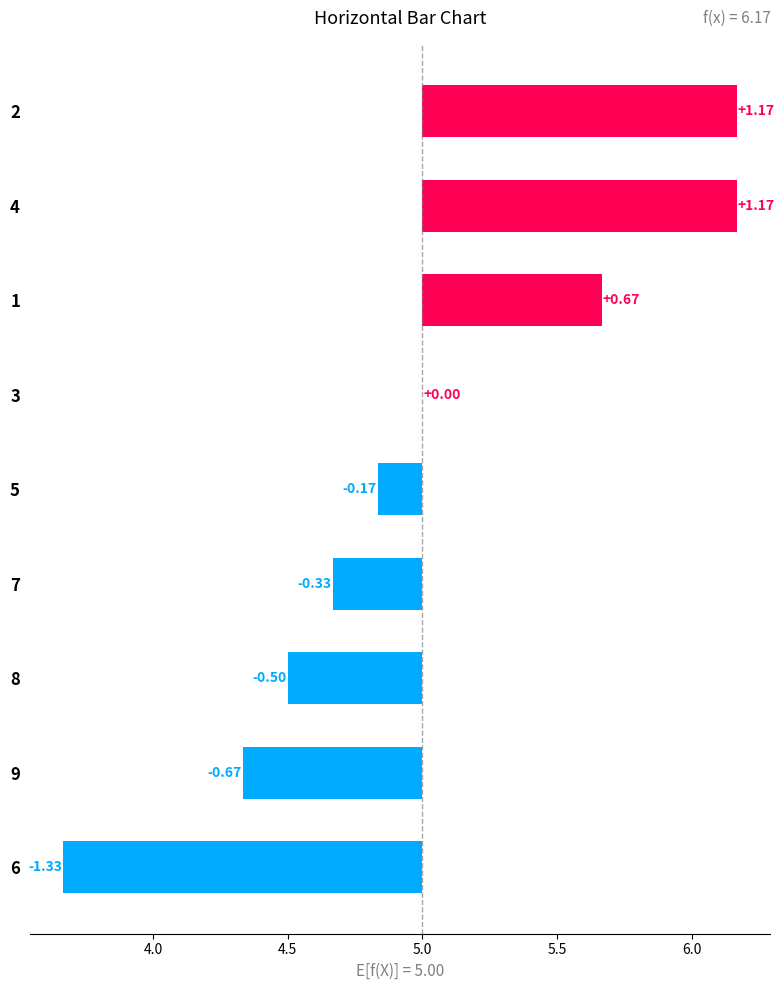

What is the value of the 3rd bar from the left?

0.7